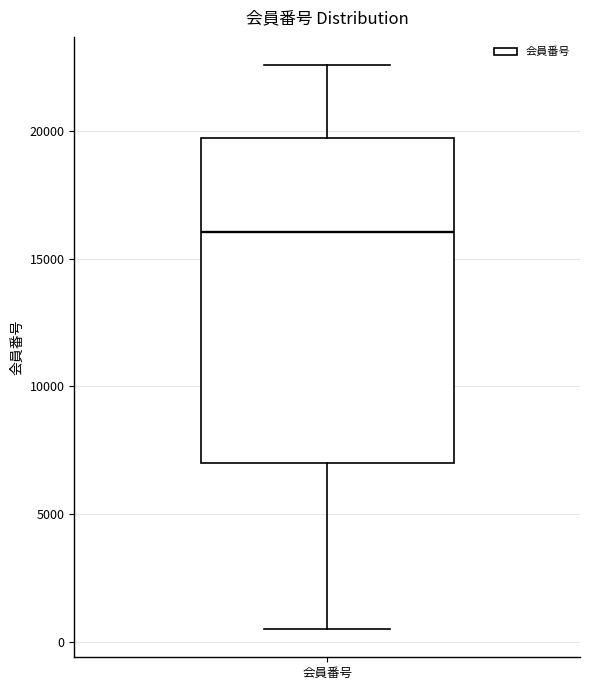

Read this box plot against the y-axis: the position of the median line, the range covered by the box, and the ends of both whiskers. The values are not printed on the chart, so give them approximately, as read against the axis.

median 16000, box 7000 to 19500, whiskers 500 to 22500